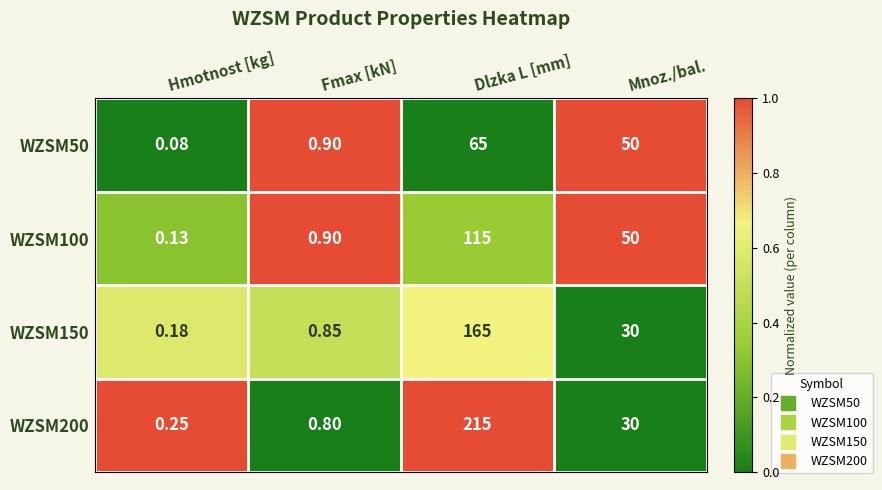

At which label is WZSM200 closest to 107?

Mnoz./bal.